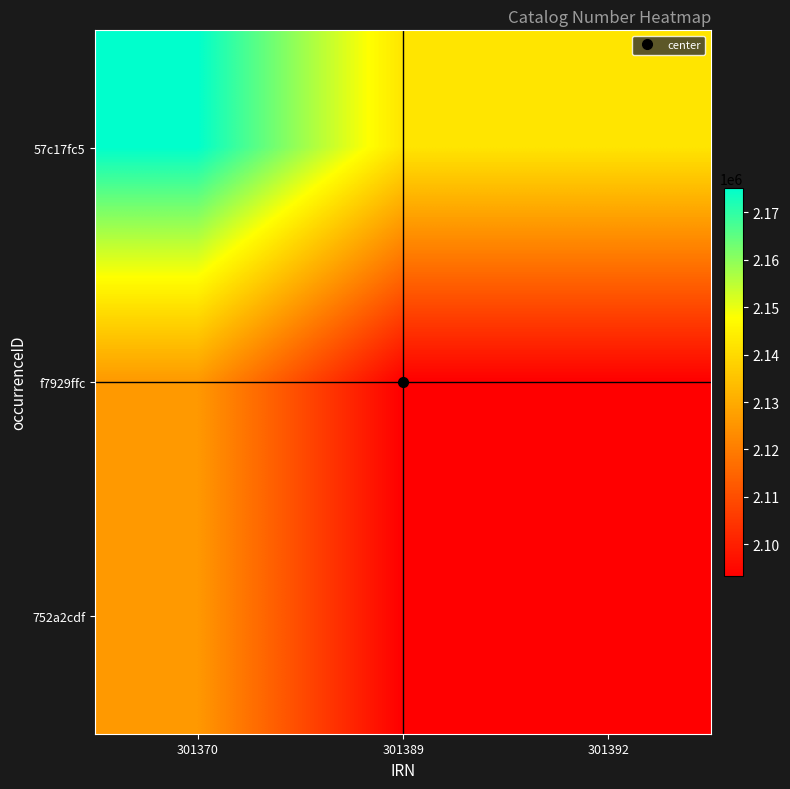

Which category has the highest value across all series?

301370